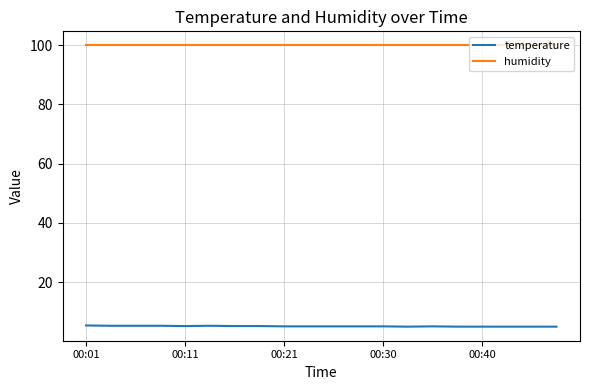

Which series has the largest total across all categories?

humidity